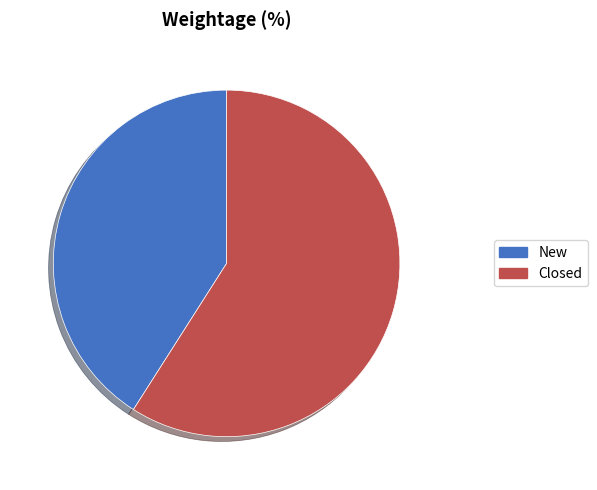

Which category has the biggest portion of the pie?

Closed